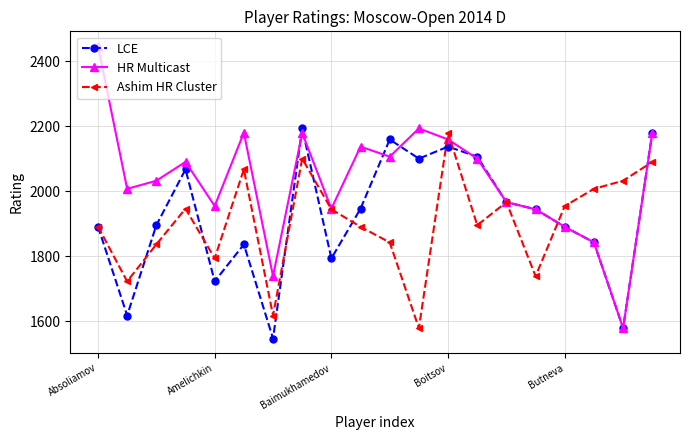

What is the minimum value for HR Multicast?

1578